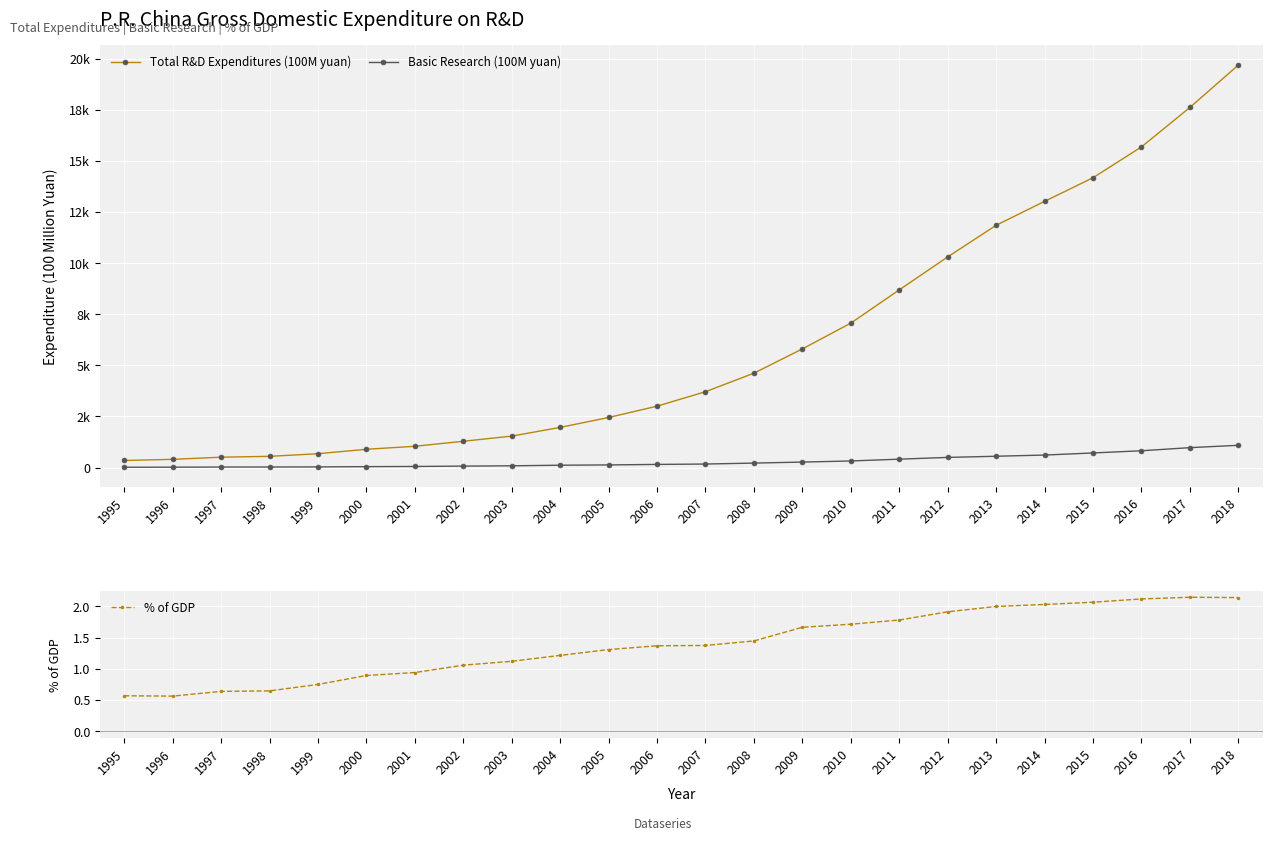

Reading left to right, transcribe all the data shown in this chart.

Total R&D Expenditures (100M yuan): 348.7	404.5	509.2	551.1	678.9	895.7	1042.5	1287.6	1539.6	1966.3	2450.0	3003.1	3710.2	4616.0	5802.1	7062.6	8687.0	10298.4	11846.6	13015.6	14169.9	15676.7	17606.1	19677.9
Basic Research (100M yuan): 18.1	20.2	27.4	28.9	33.9	46.7	55.6	73.8	87.7	117.2	131.2	155.8	174.5	220.8	270.3	324.5	411.8	498.8	555.0	613.5	716.1	822.9	975.5	1090.4
% of GDP: 0.6	0.6	0.6	0.6	0.7	0.9	0.9	1.1	1.1	1.2	1.3	1.4	1.4	1.4	1.7	1.7	1.8	1.9	2.0	2.0	2.1	2.1	2.1	2.1